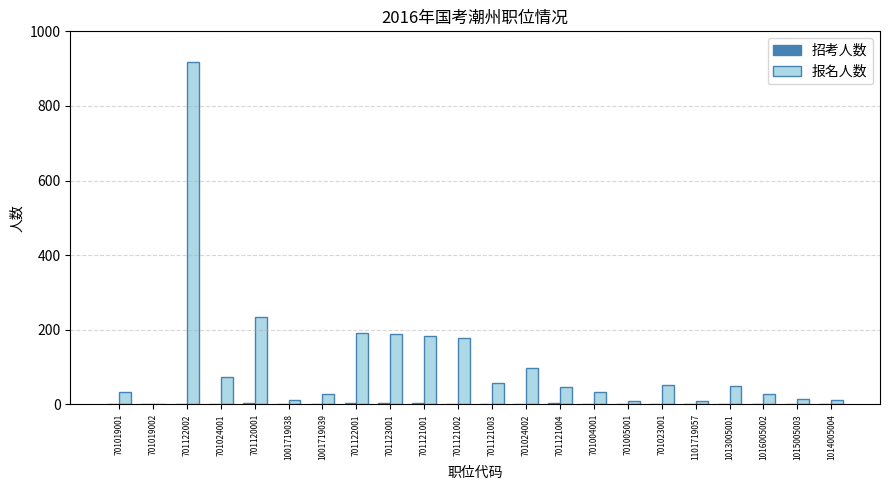

The 报名人数 series shows 50 at 701120001. True or false?

False